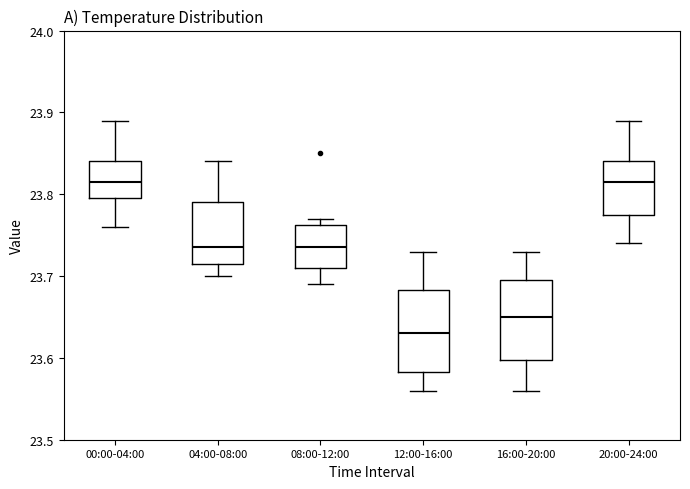

Where is the lower edge of the box for 20:00-24:00 on the y-axis? The values are not printed on the chart, so give them approximately, as read against the axis.

23.78